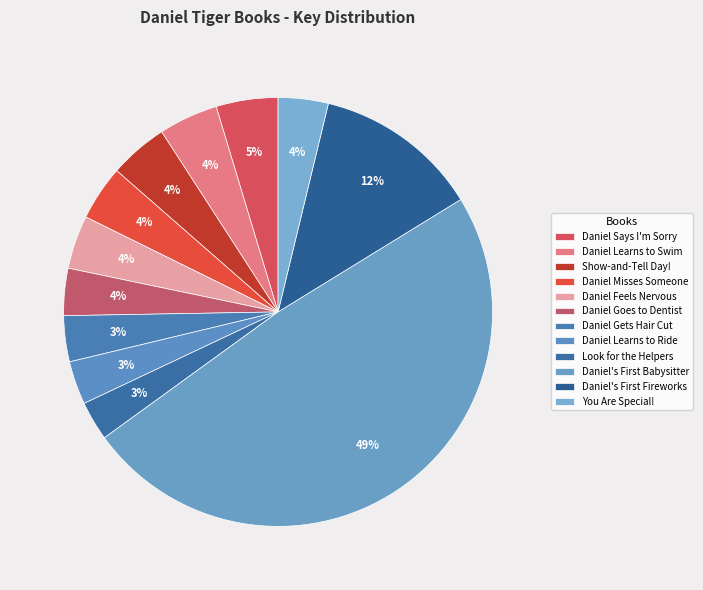

How many slices are in this pie chart?

12